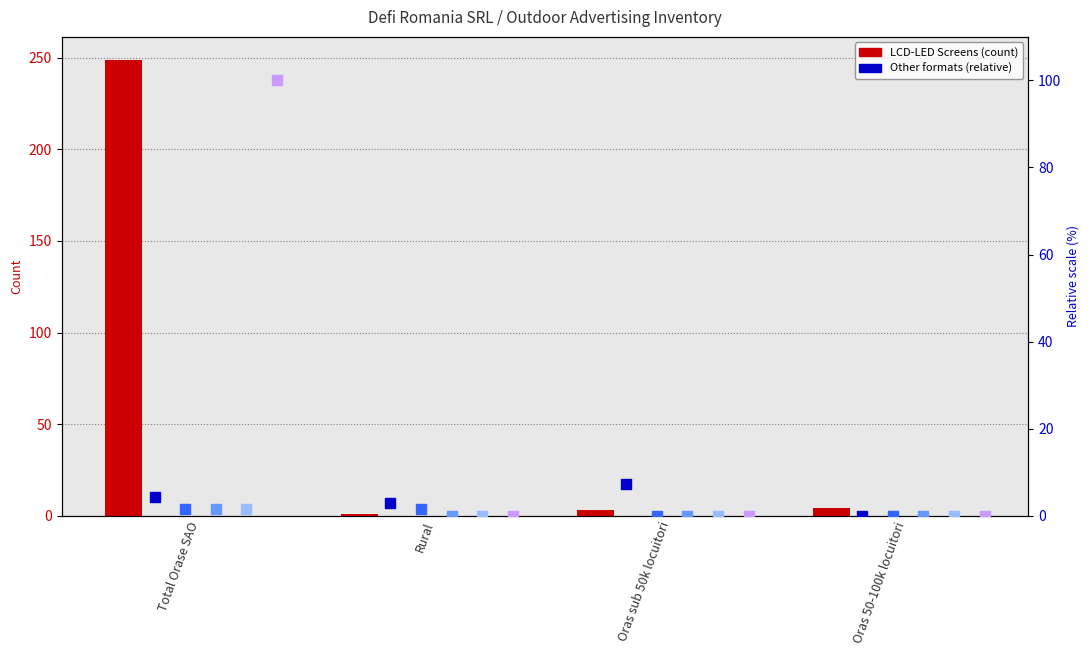

Is the value of Cuburi si prisme at Rural greater than the value of Backlit (incl.derulabil) at Oras sub 50k locuitori?

No